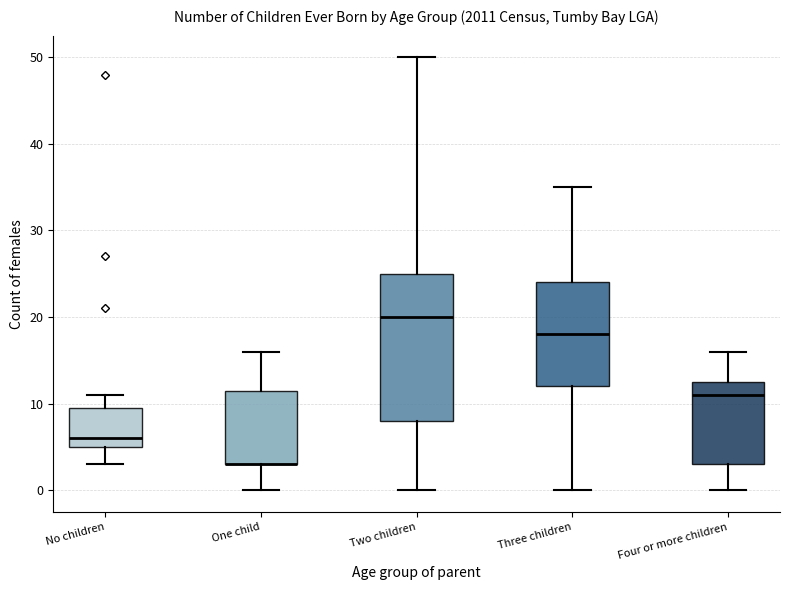

Reading left to right, transcribe this box plot: for each box, give where its median line is, the range the box spans, and where its two whiskers end, as read against the y-axis. The values are not printed on the chart, so give them approximately, as read against the axis.

No children: median 6, box 5 to 10, whiskers 3 to 11
One child: median 3 (drawn on the box's lower edge), box 3 to 12, whiskers 0 to 16
Two children: median 20, box 8 to 25, whiskers 0 to 50
Three children: median 18, box 12 to 24, whiskers 0 to 35
Four or more children: median 11, box 3 to 13, whiskers 0 to 16